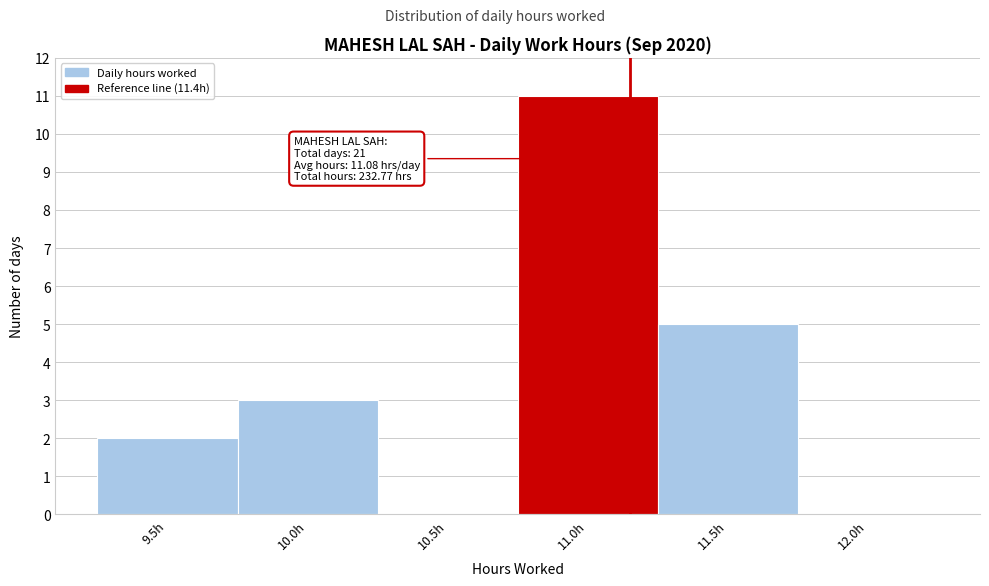

Reading left to right, list all the values displayed in this chart.

9.5h=2	10.0h=3	10.5h=0	11.0h=11	11.5h=5	12.0h=0